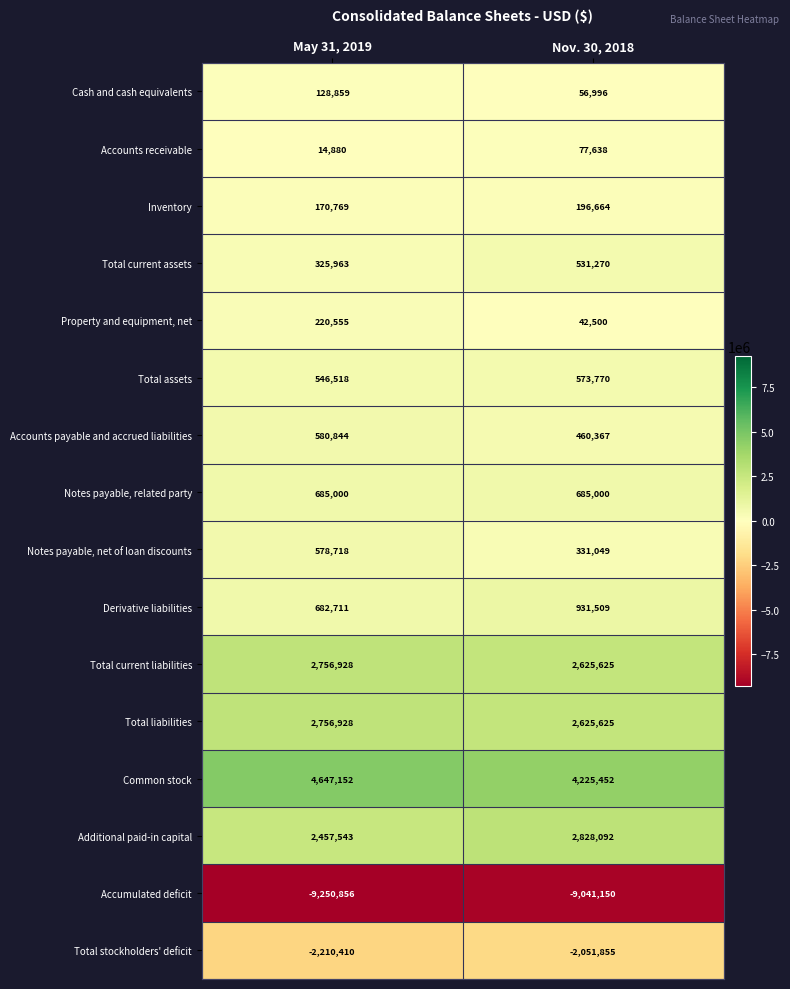

The Common stock series shows 7818289 at May 31, 2019. True or false?

False